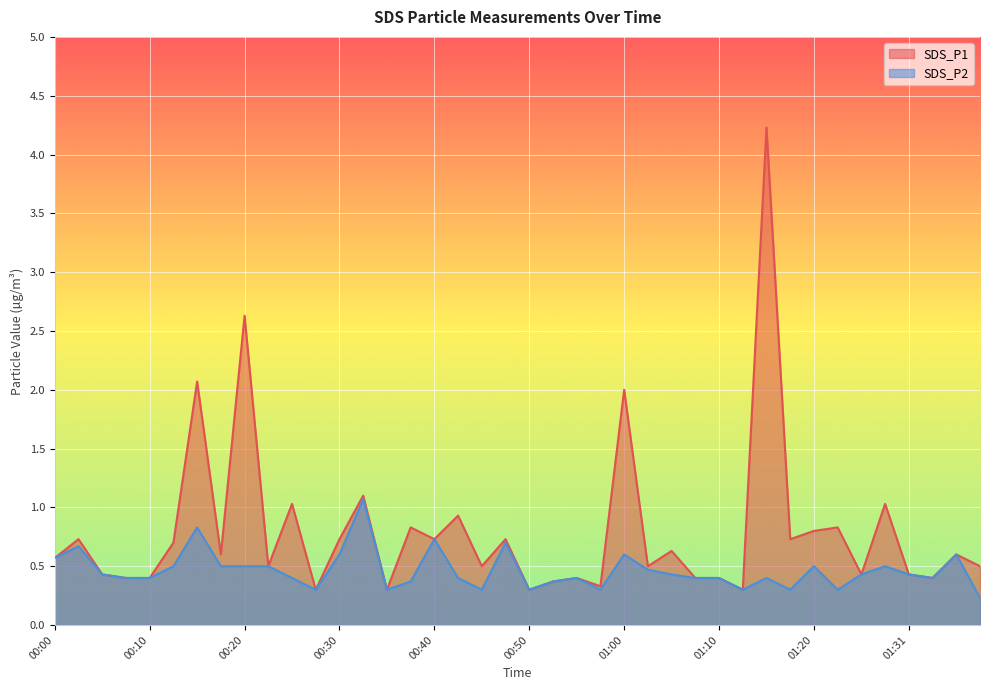

What is the difference between the SDS_P1 values at 00:28 and 00:13?

0.4